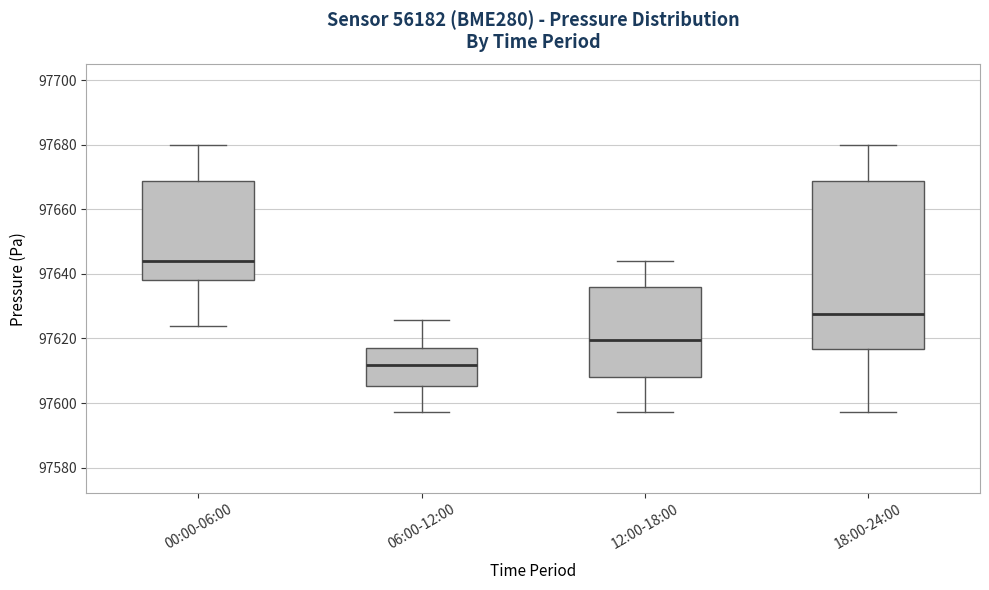

Where does the lower whisker of the box for 12:00-18:00 end on the y-axis? The values are not printed on the chart, so give them approximately, as read against the axis.

97598